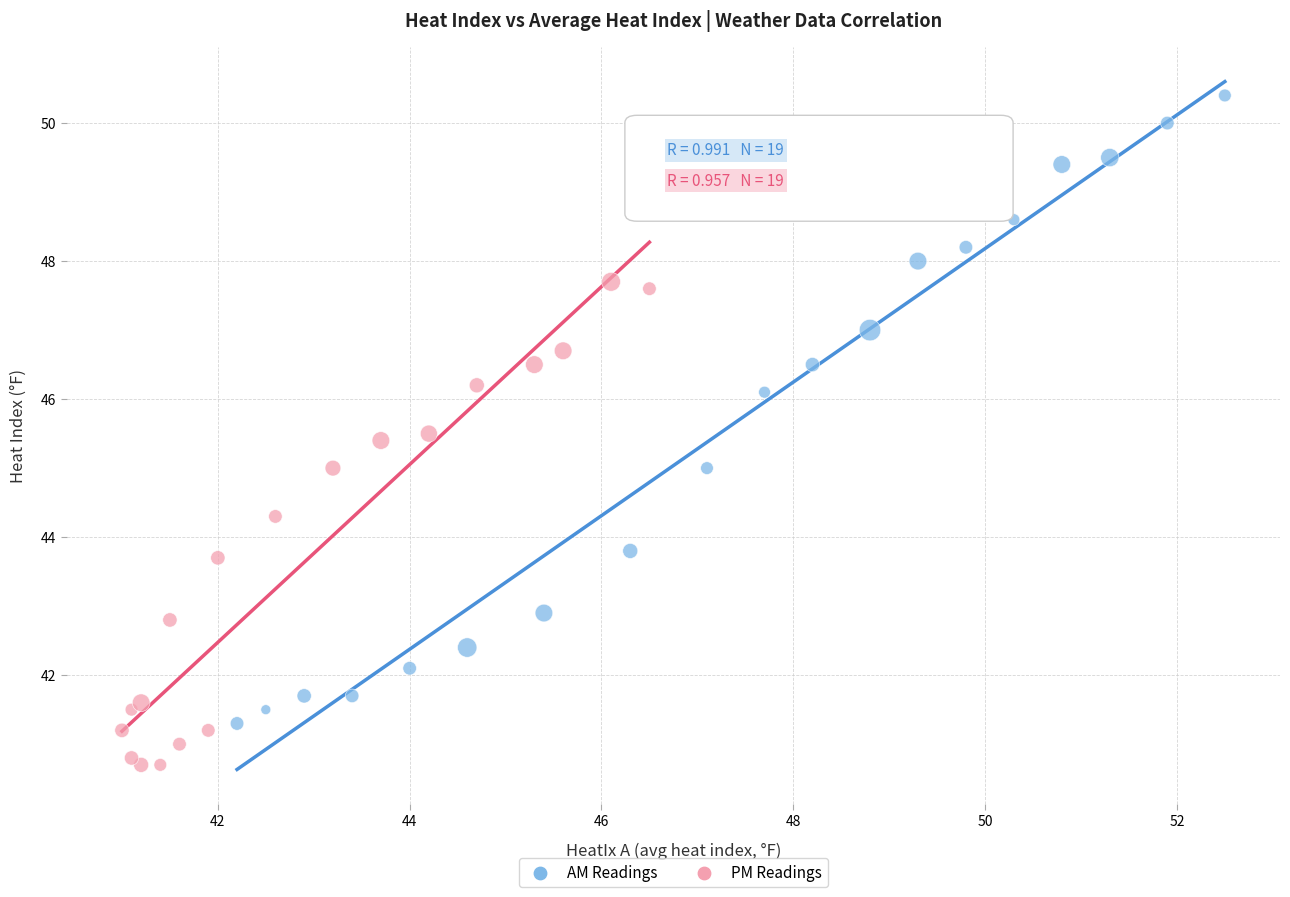

Which series reaches the maximum Y coordinate?

AM Readings